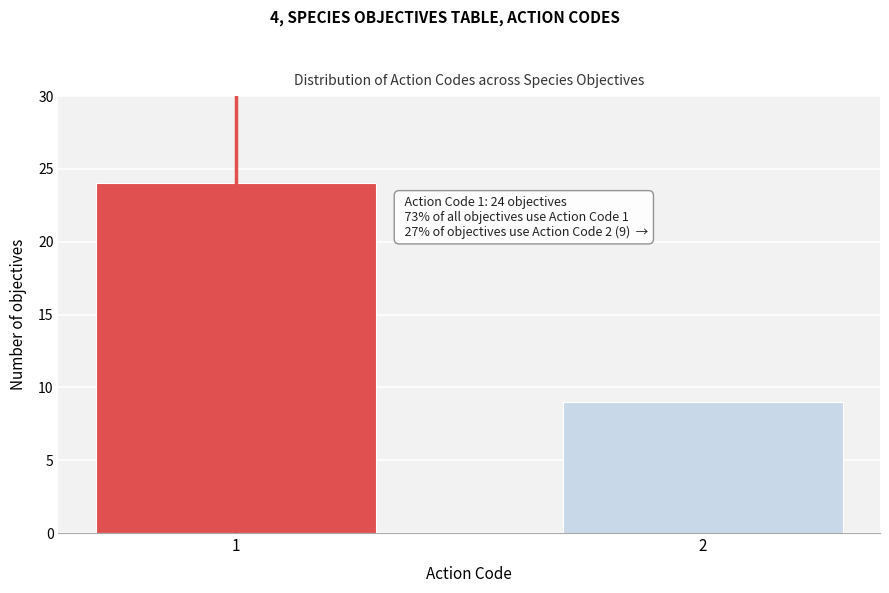

Reading left to right, list all the values displayed in this chart.

24	9